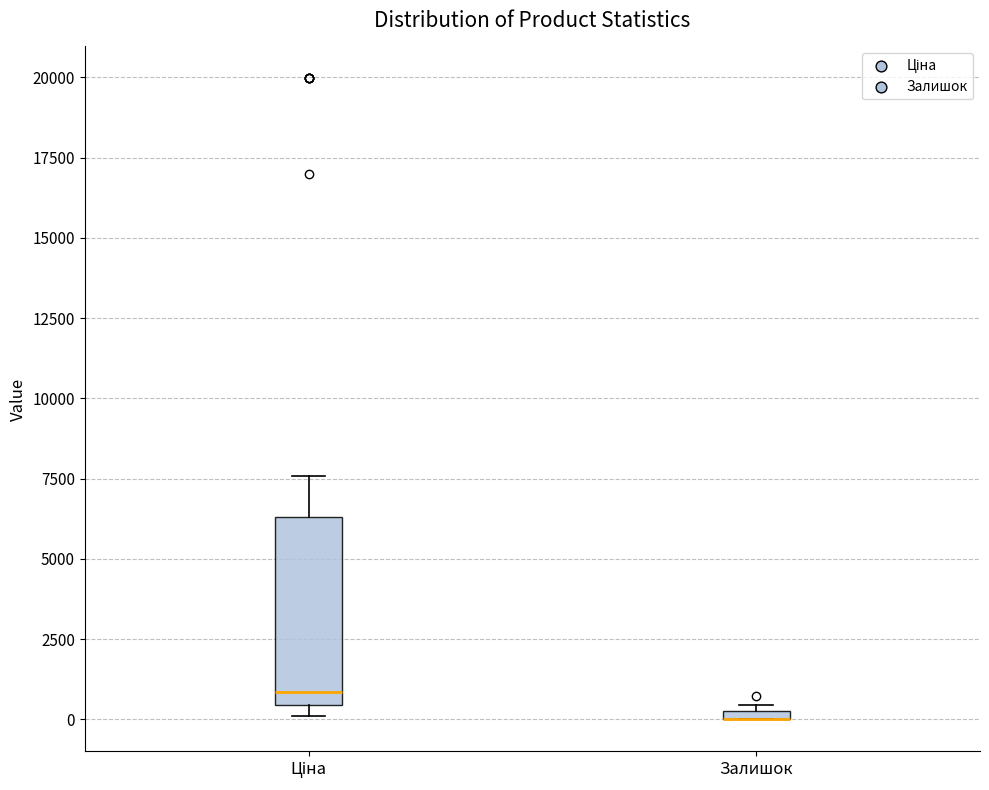

Which box is the tallest, from its lower edge to its upper edge?

Ціна